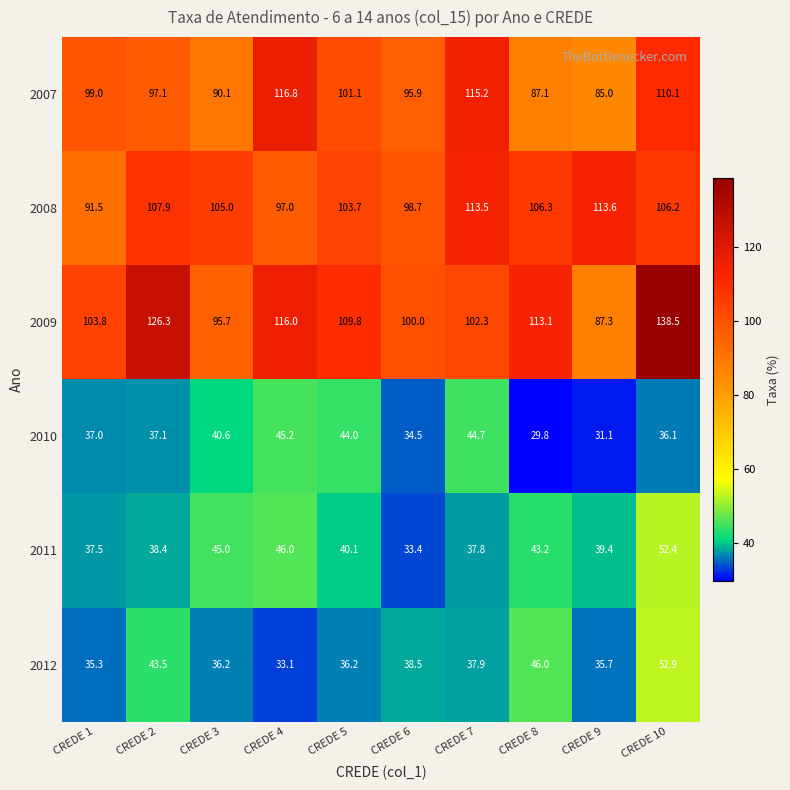

At how many categories does at least one series exceed 129?

1